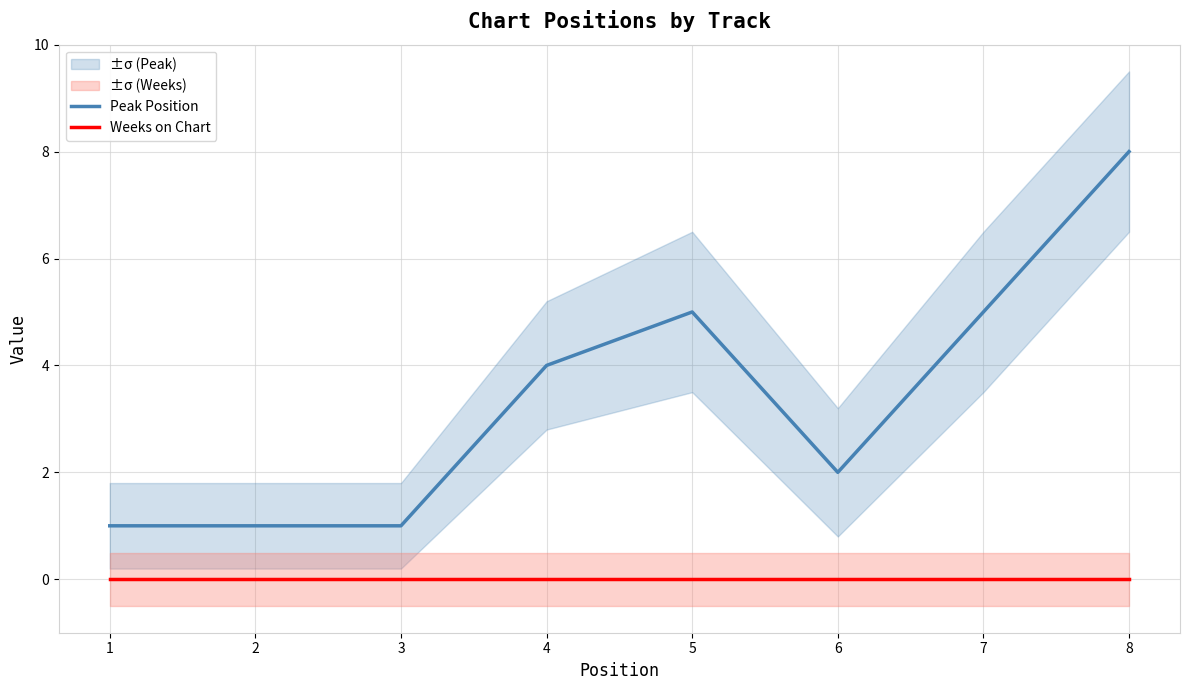

At which label does Weeks on Chart reach its minimum?

1